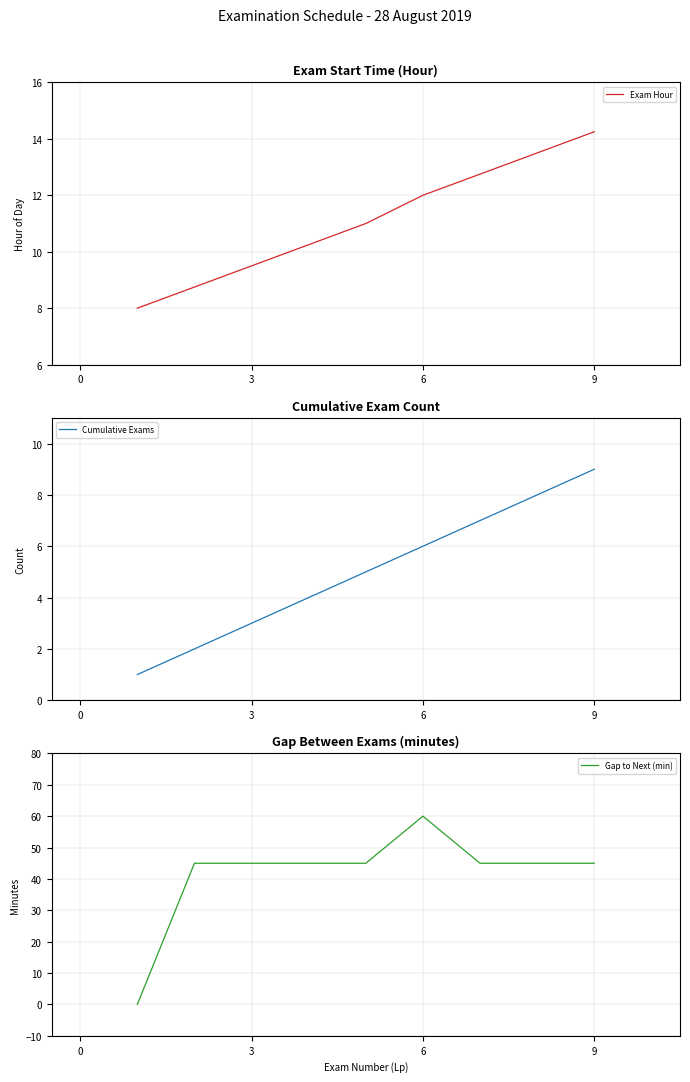

At which label does Exam Hour reach its peak?

9